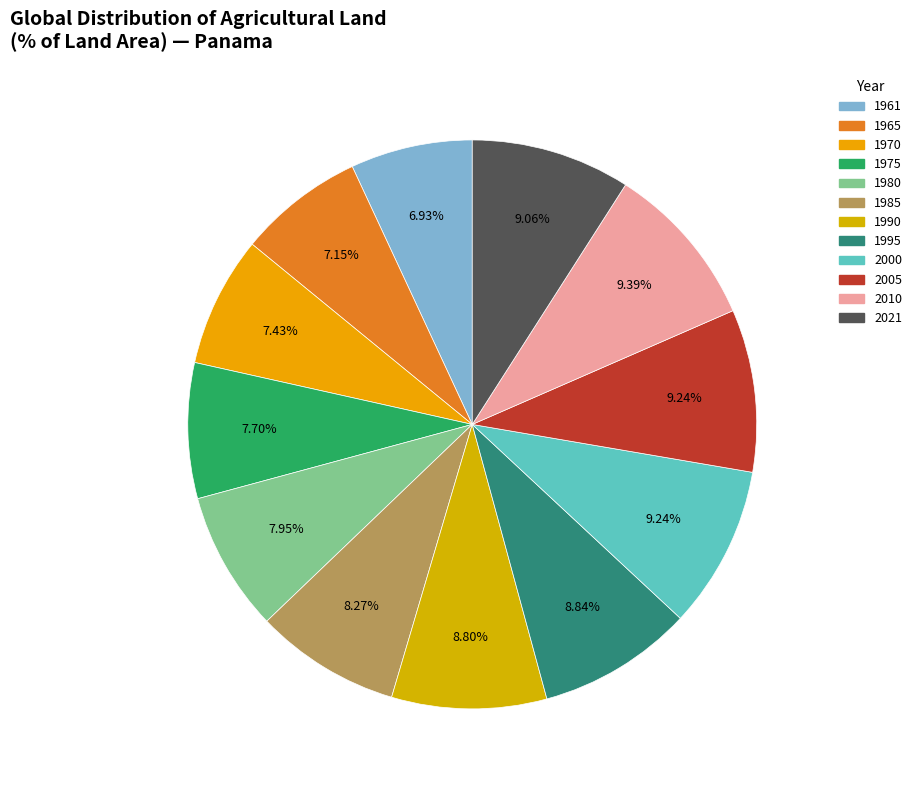

Is it true that 1980 is 1% of the pie?

False